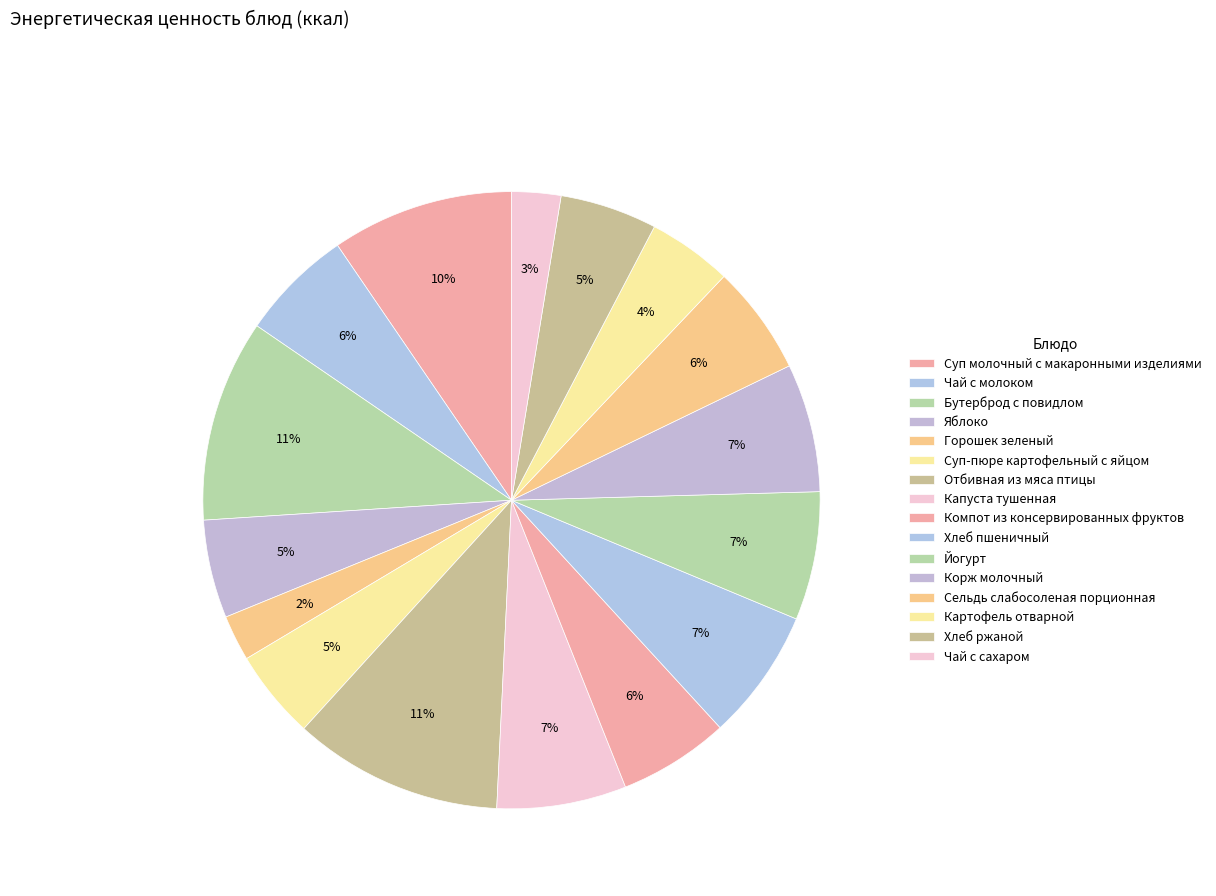

Does Отбивная из мяса птицы account for over 50% of the chart?

No